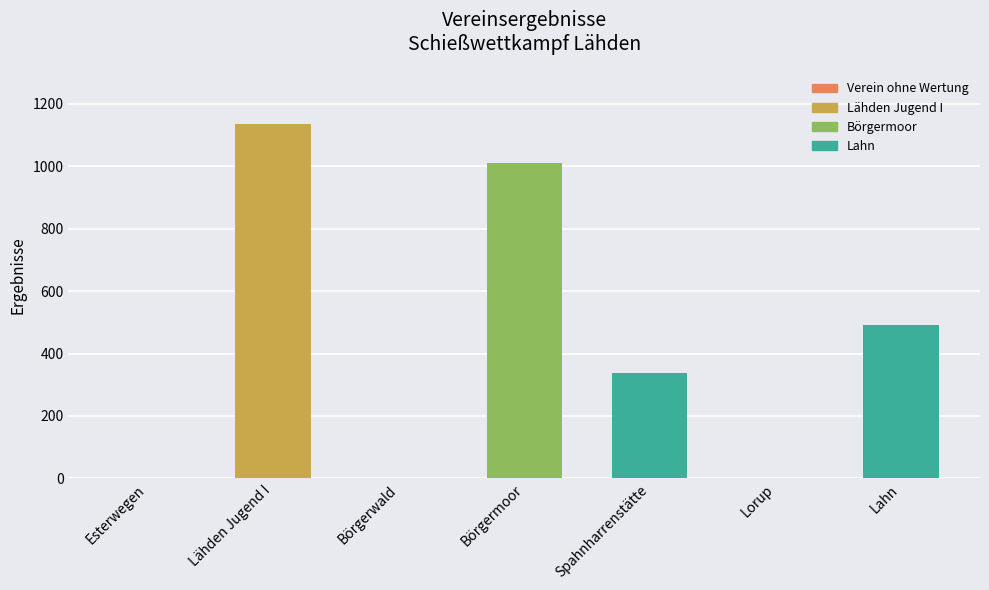

True or false: the data shows -468.5 at Lorup.

False